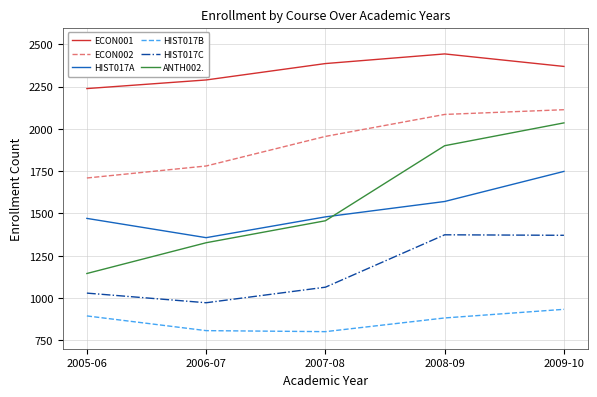

The value of HIST017A at 2009-10 is 1749. True or false?

True